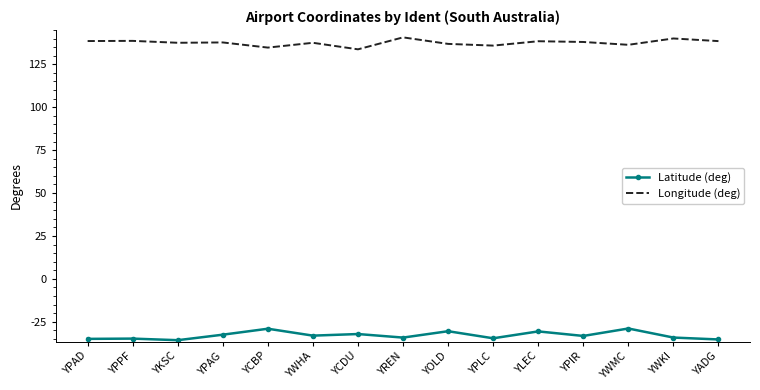

What is the total value across all series at YADG?

103.2